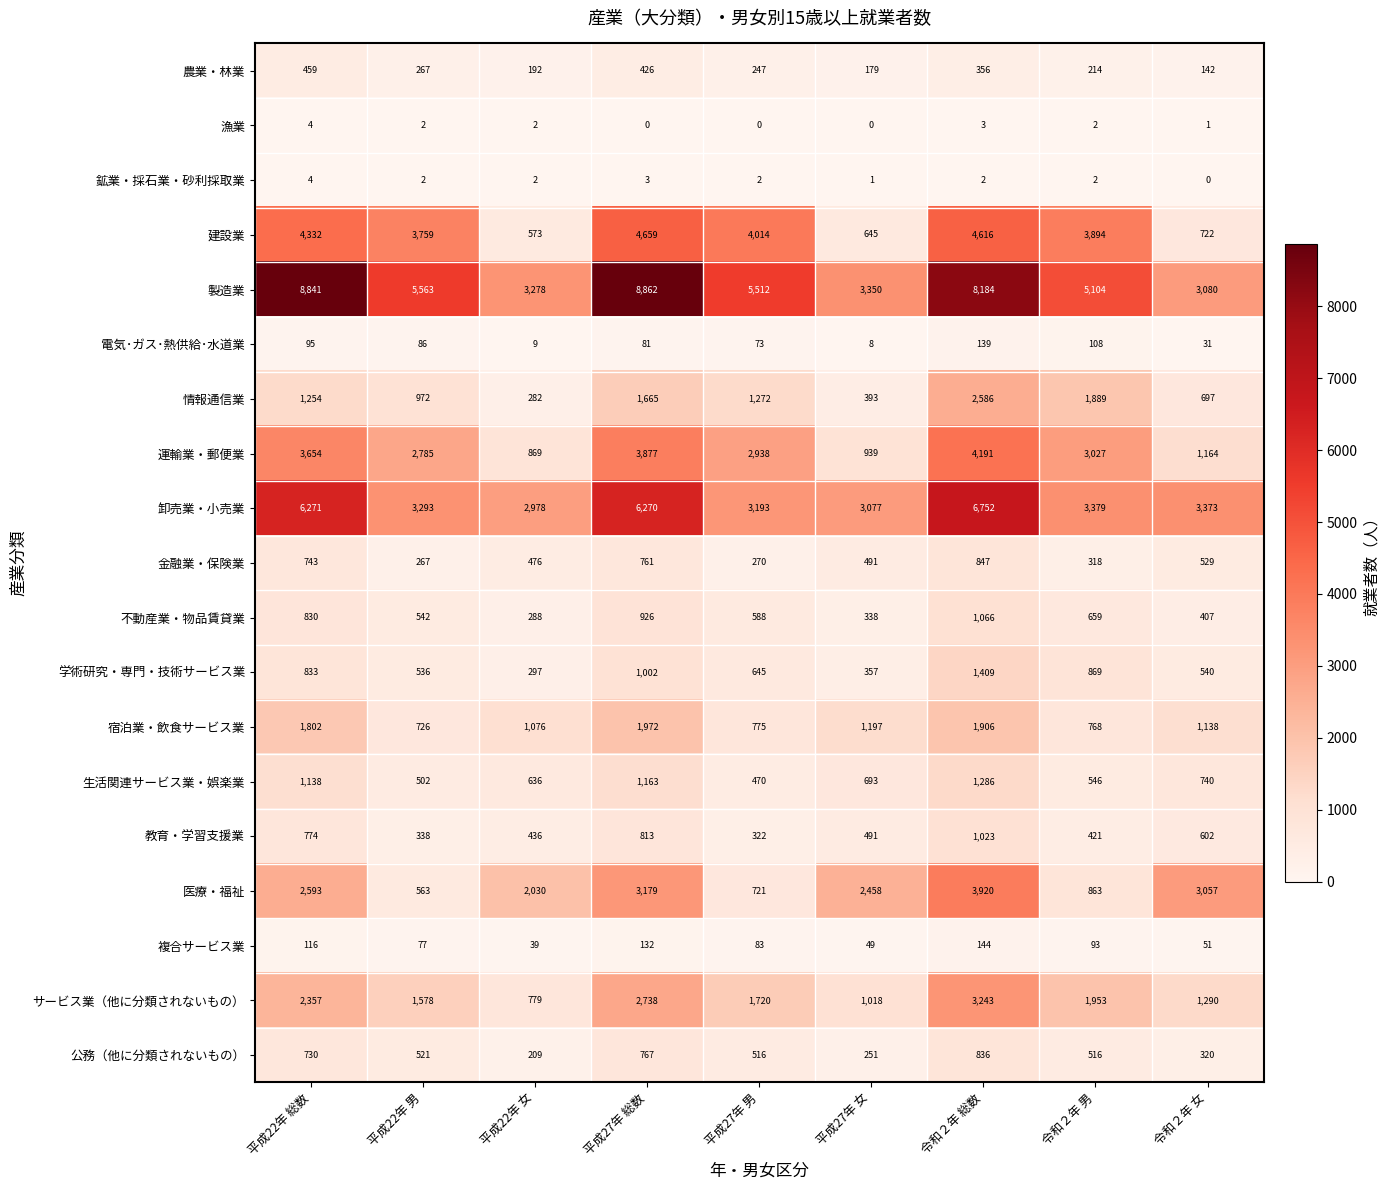

Which series has the widest spread of values?

製造業